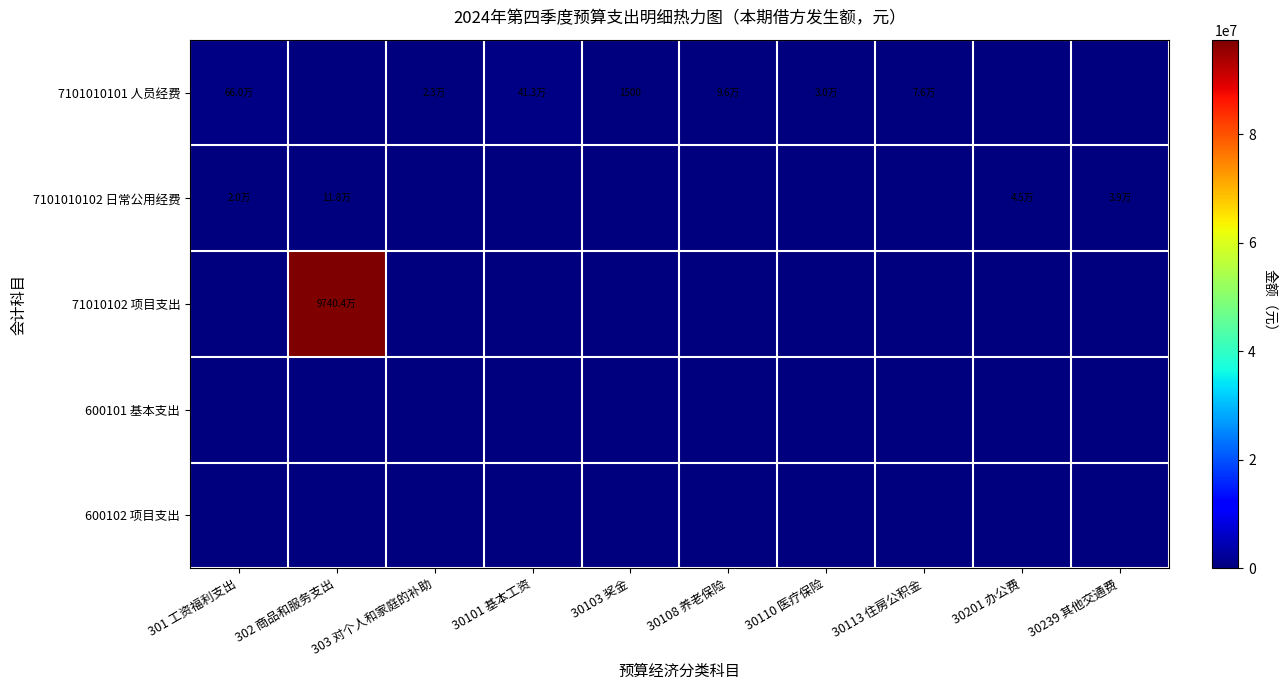

At how many categories does at least one series exceed 42655719?

1